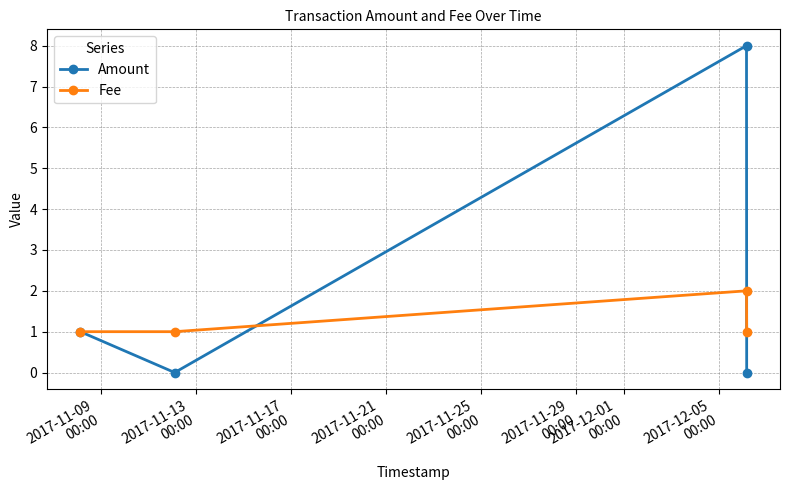

List the series in order of their peak value, lowest first.

Fee, Amount